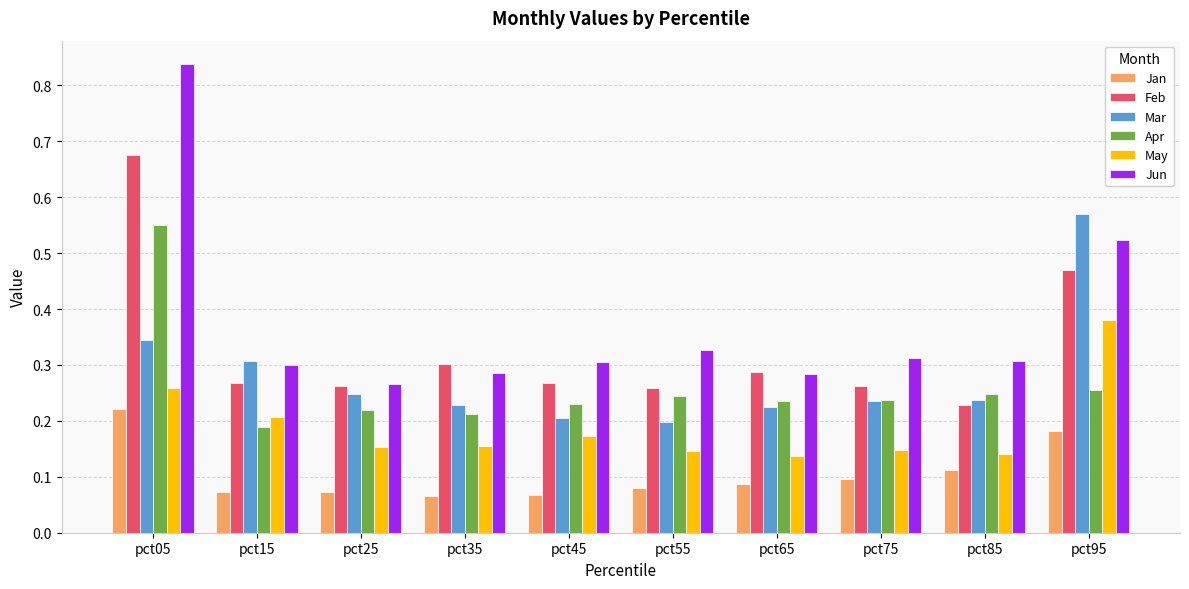

Rank the series at pct55 from lowest to highest value.

Jan, May, Mar, Apr, Feb, Jun